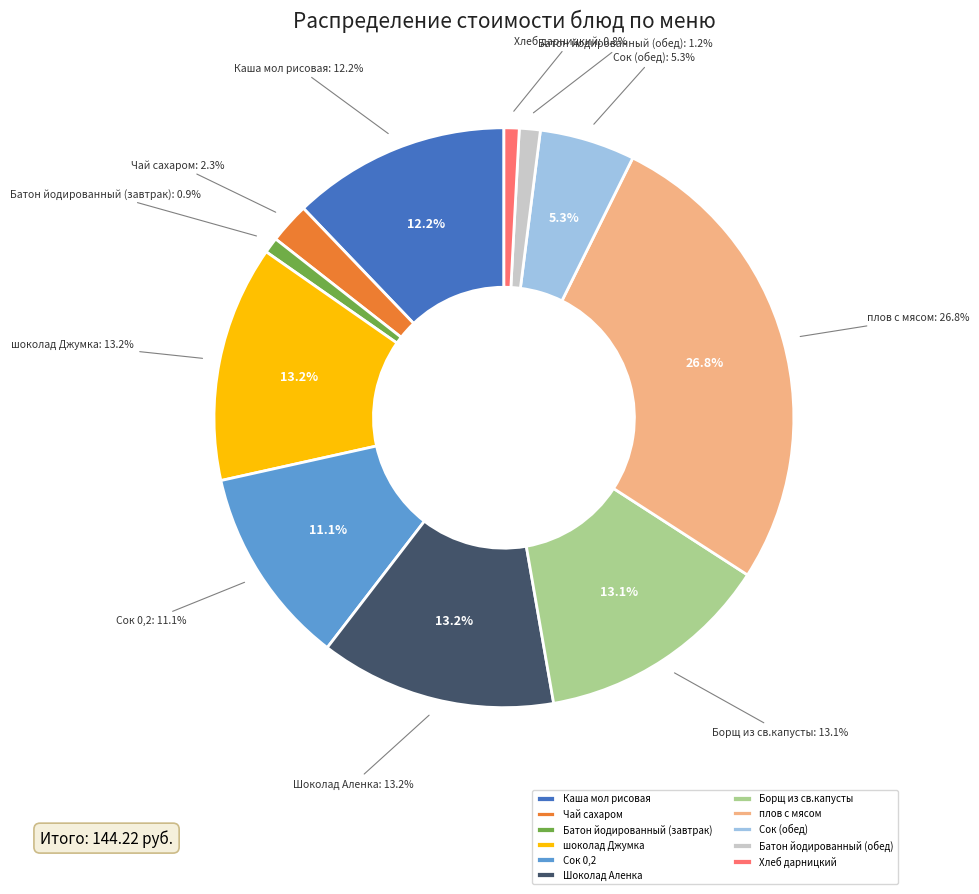

The Каша мол рисовая slice represents 12% of the pie. True or false?

True